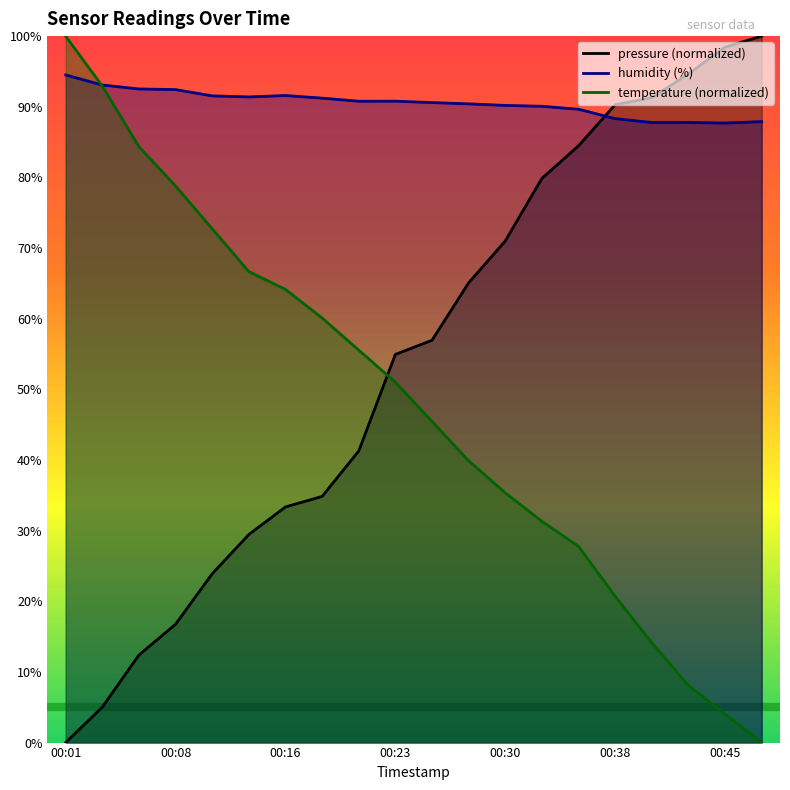

Which has a higher value, 00:40 or 00:35?

00:40